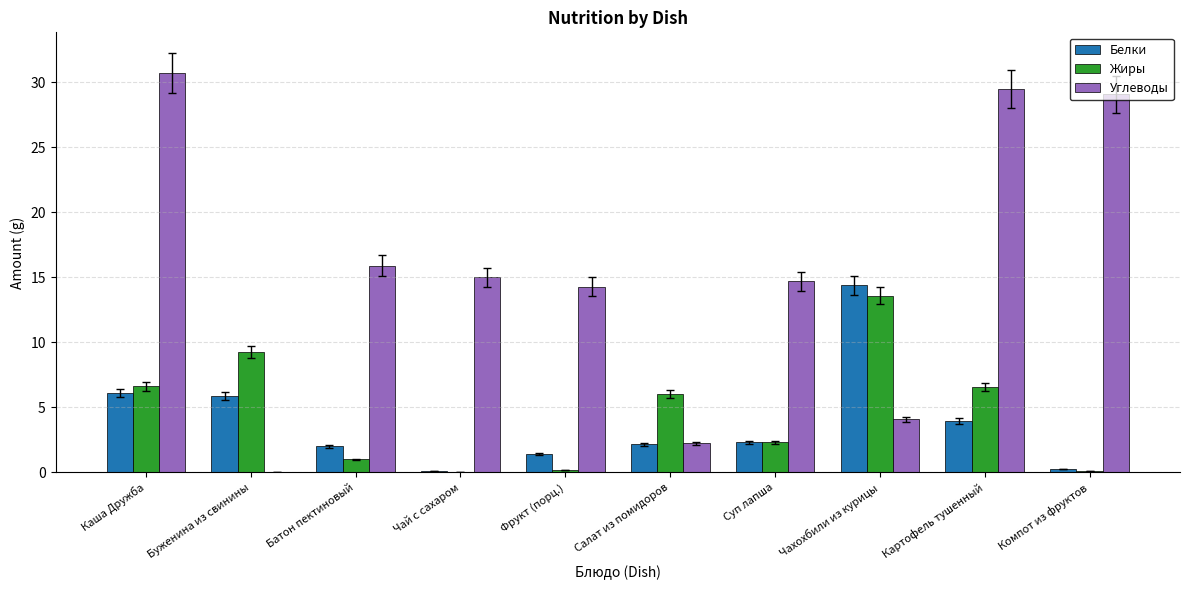

What is the total value across all series at Чахохбили из курицы?

32.1